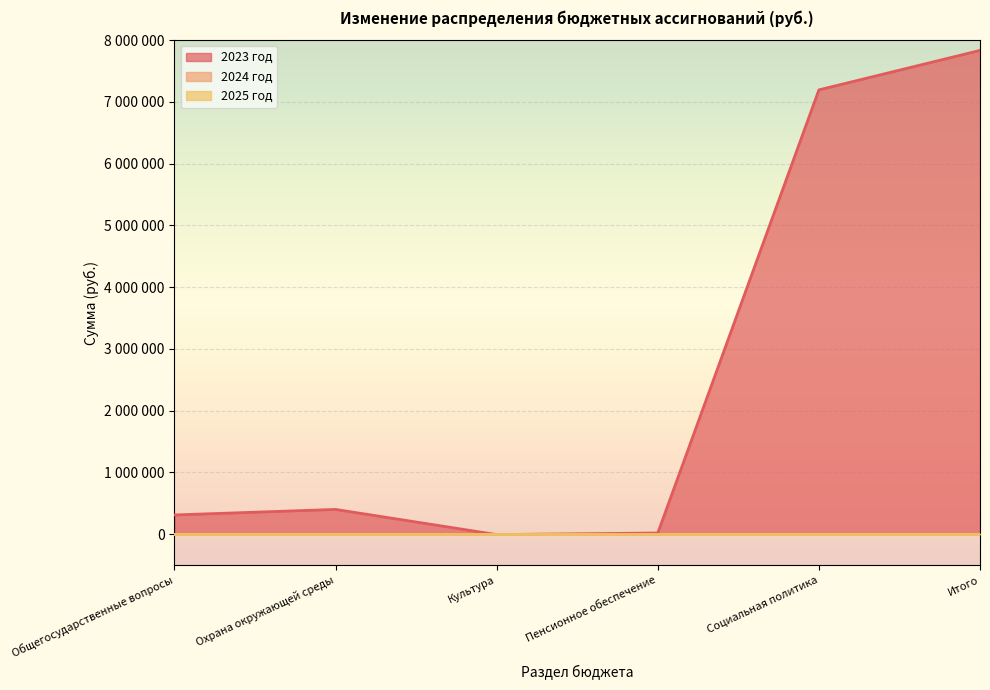

At which category is the sum across all series the highest?

Итого